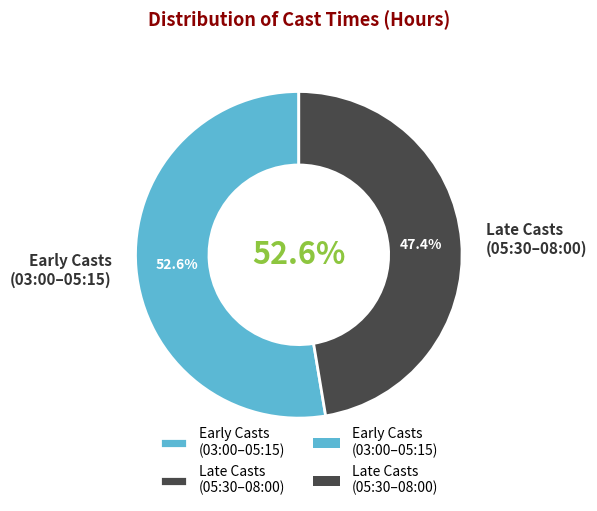

Does 5.25 account for over 50% of the chart?

No